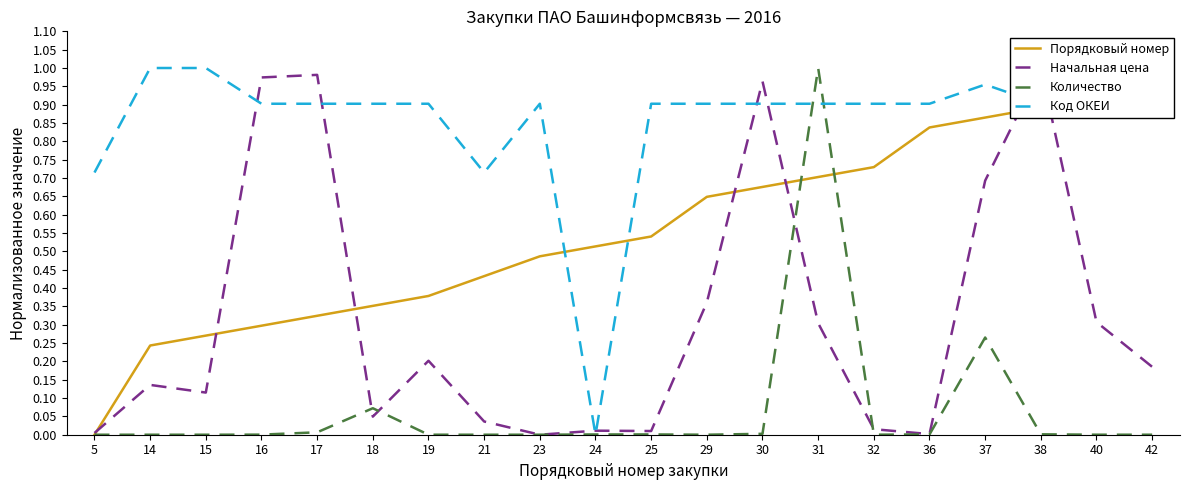

Does the chart display data point markers on the line(s)?

No